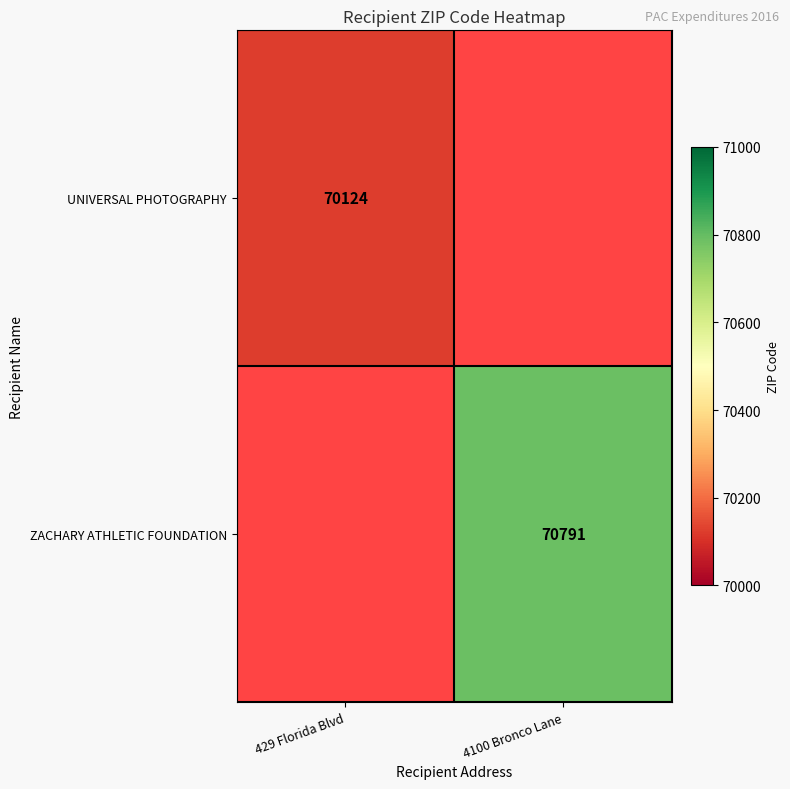

The value of ZACHARY ATHLETIC FOUNDATION at 4100 Bronco Lane is 70791. True or false?

True